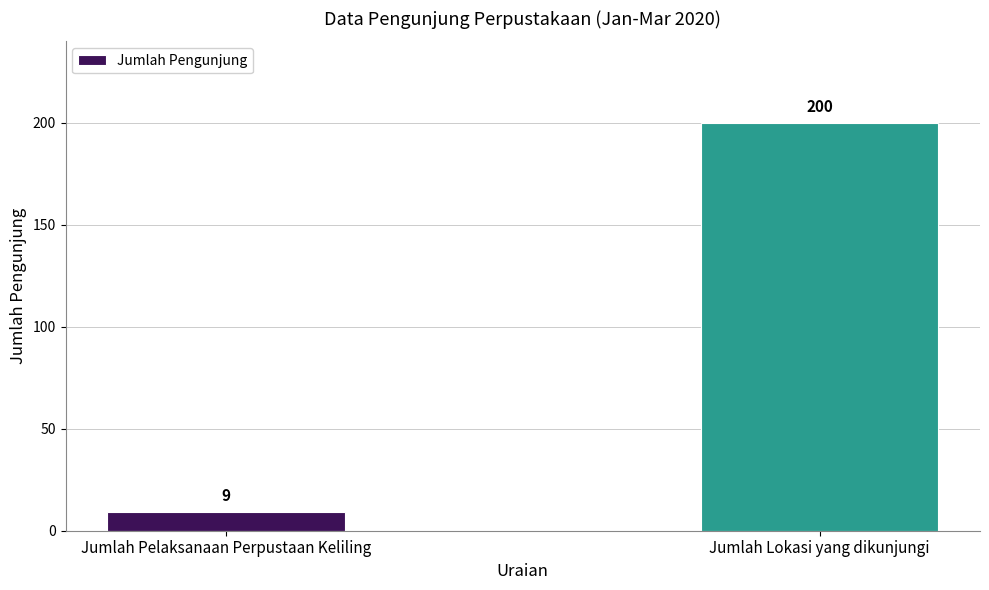

What is the sum of all values?

209